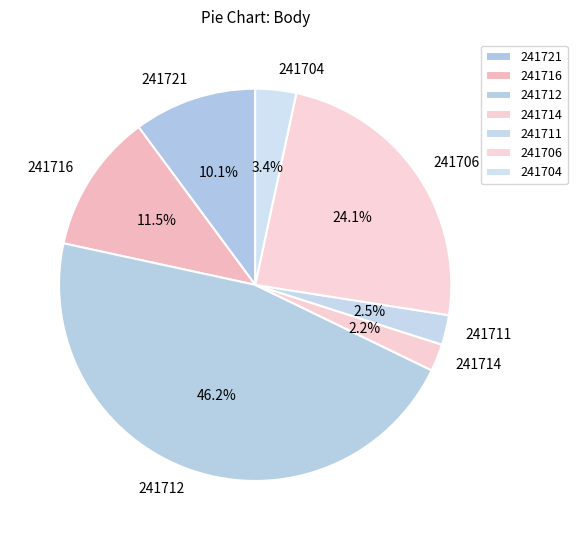

What is the total percentage of 241712 and 241716?

57.7%